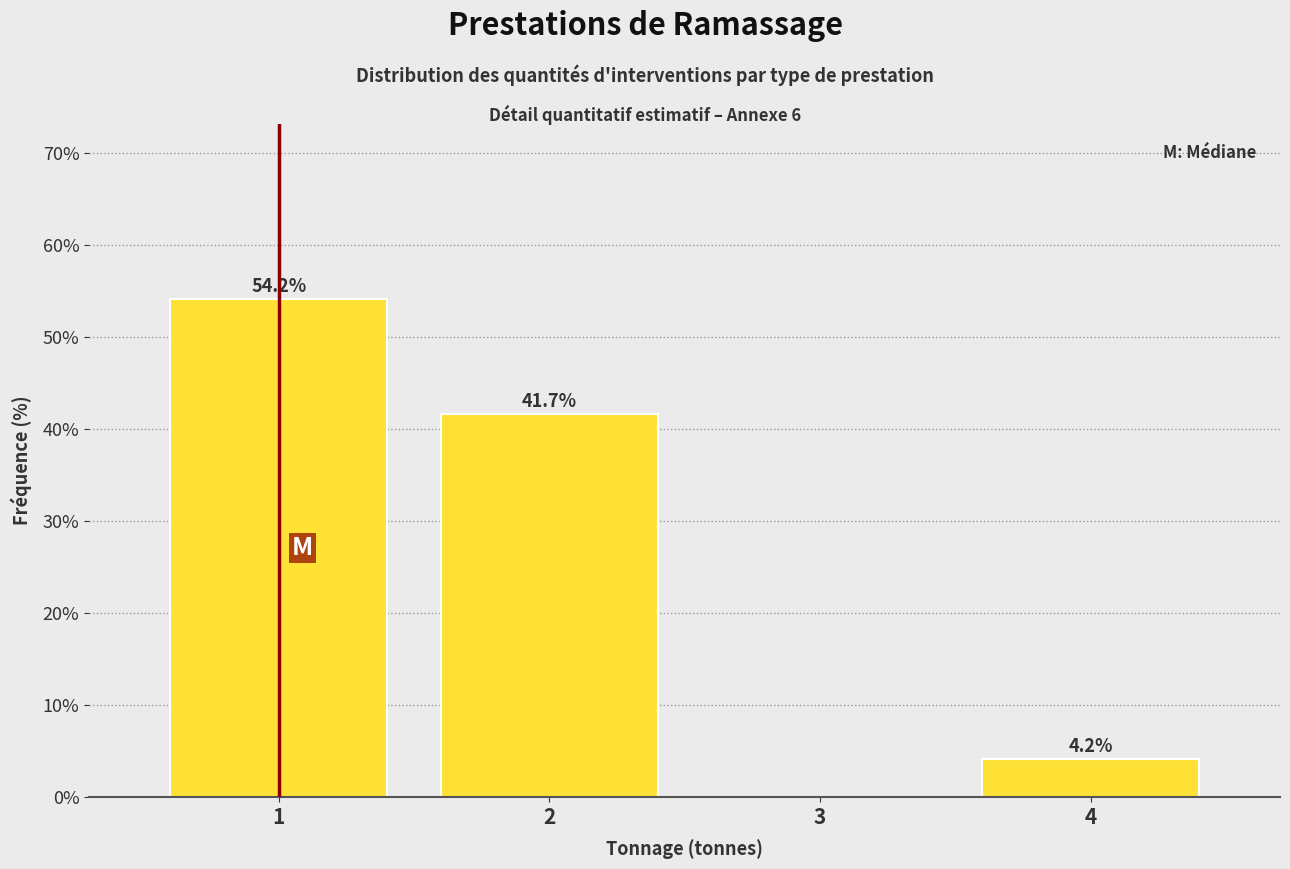

Which range on the x-axis has the tallest bar?

0.5 to 1.5